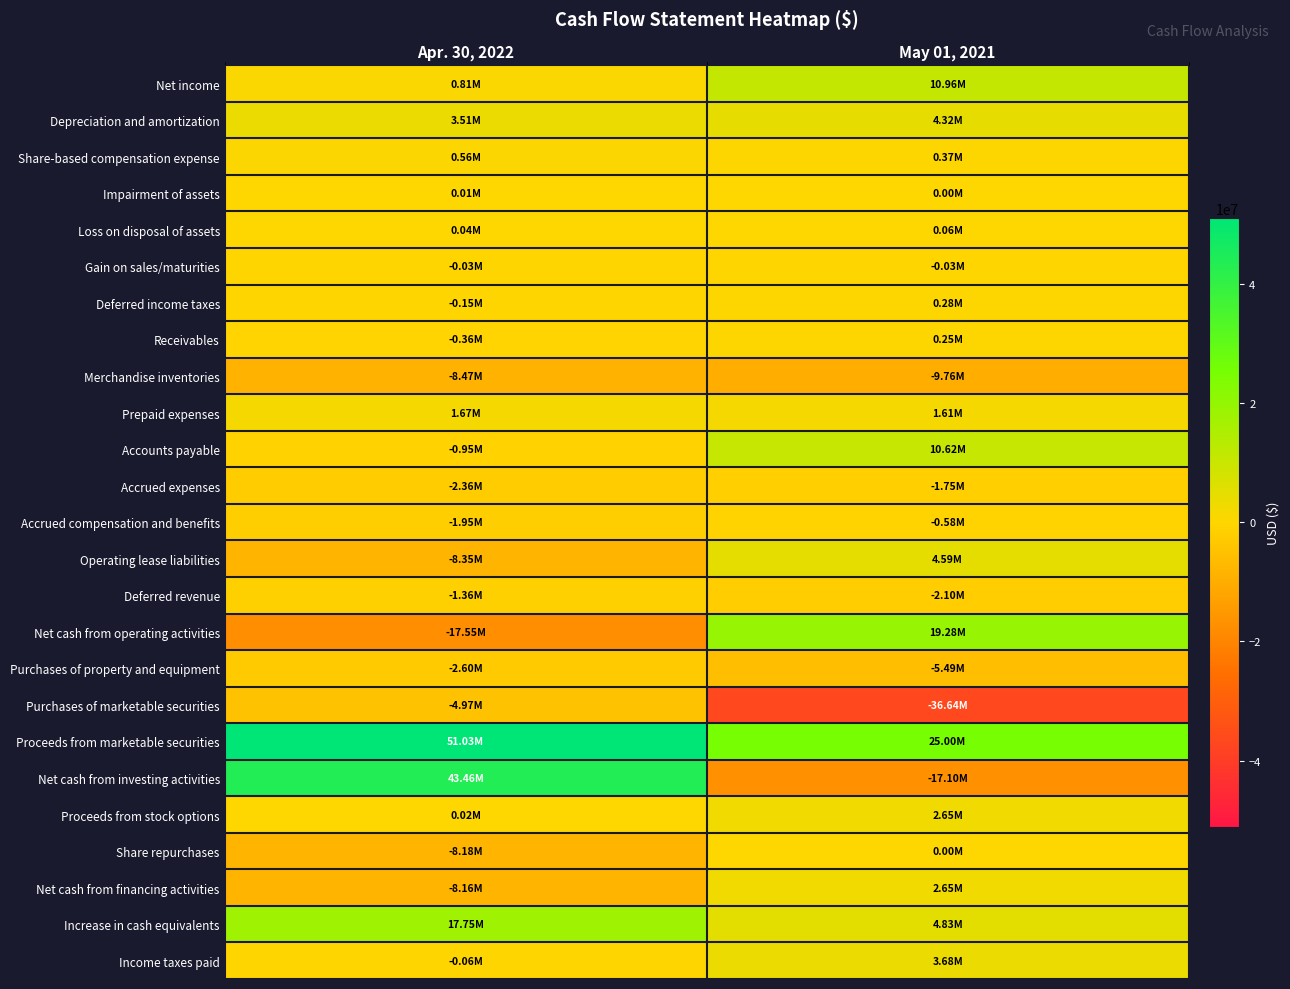

What is the total value across all series at May 01, 2021?

17712000